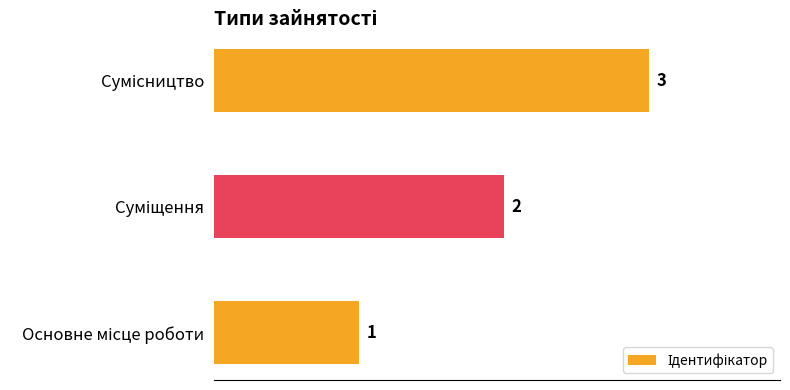

What is the sum of all values?

6